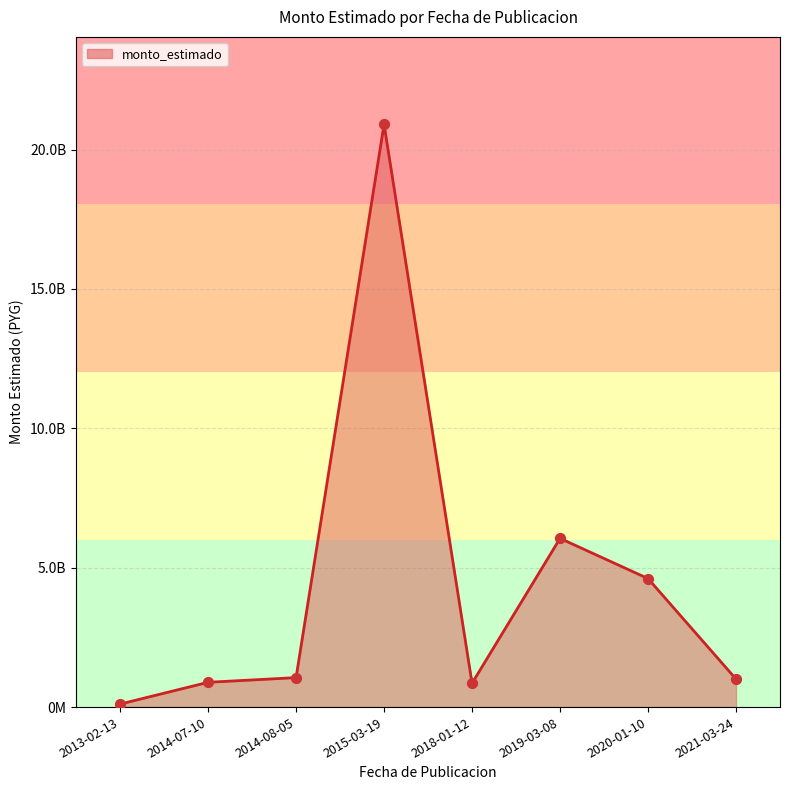

What is the change in value from 2018-01-12 to 2020-01-10?

+3756116388